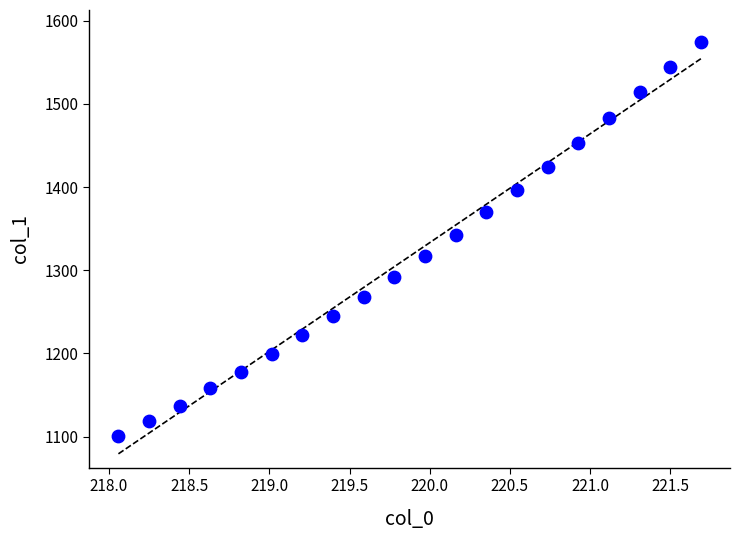

What is the range of Y values (max minus min)?

474.4